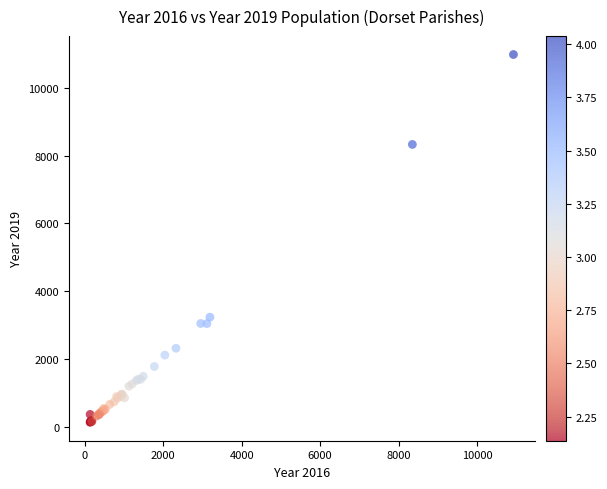

What Y value in the scatter plot is closest to 5559?

3233